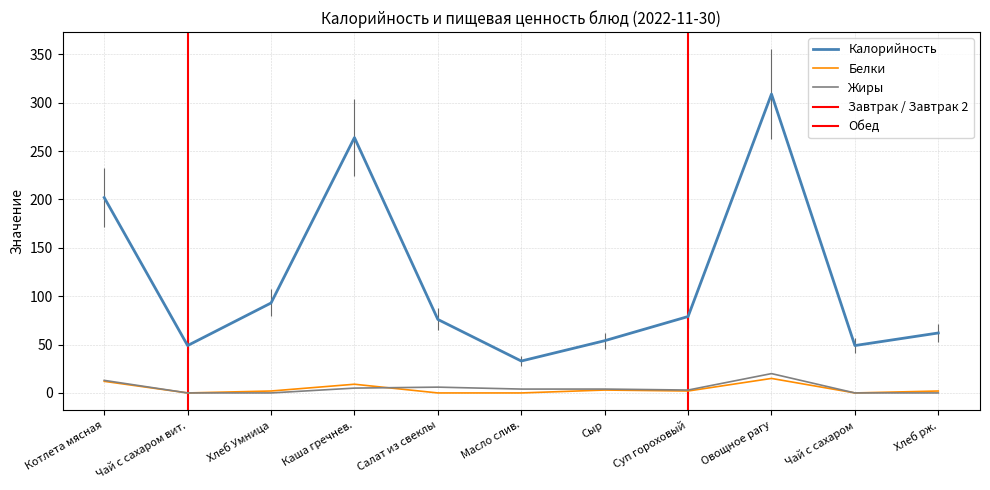

Where is Белки nearest to the value 7?

Каша гречнев.